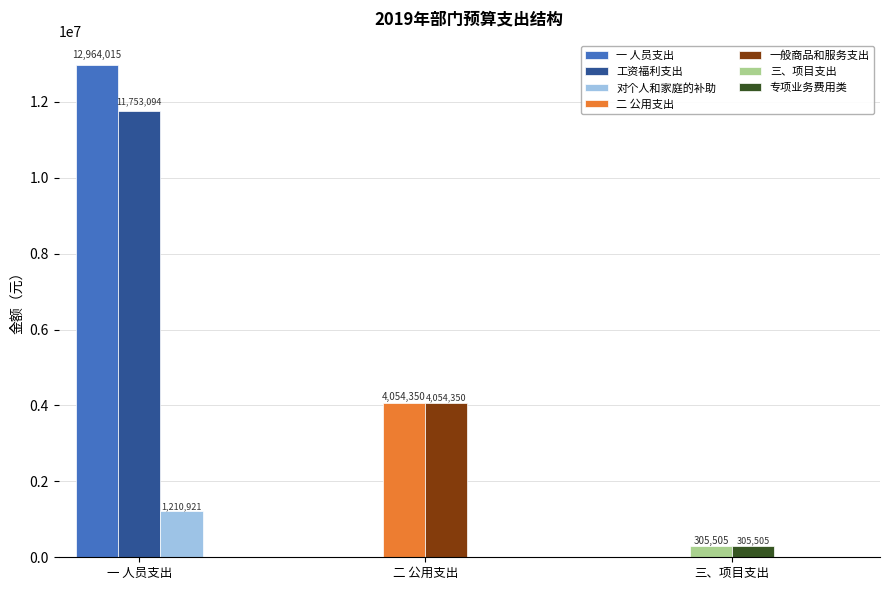

Between 一 人员支出 and 二 公用支出, which is larger?

一 人员支出